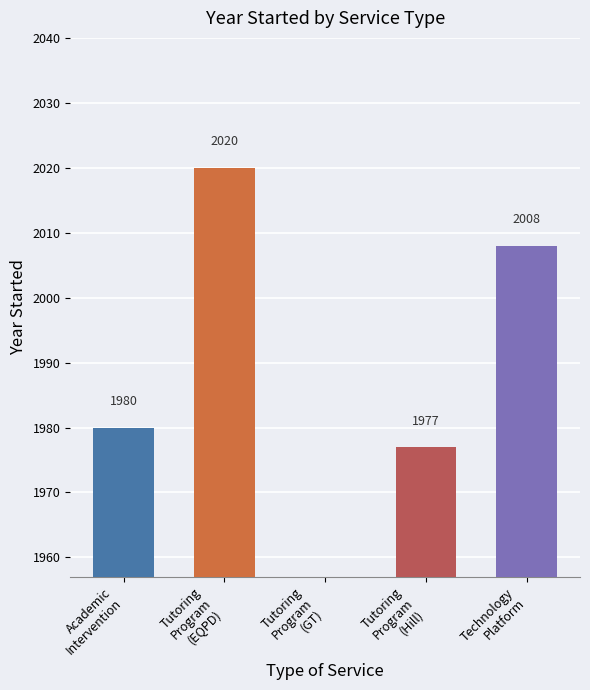

Is it true that the value at Tutoring
Program
(Hill) is 1017.5?

False